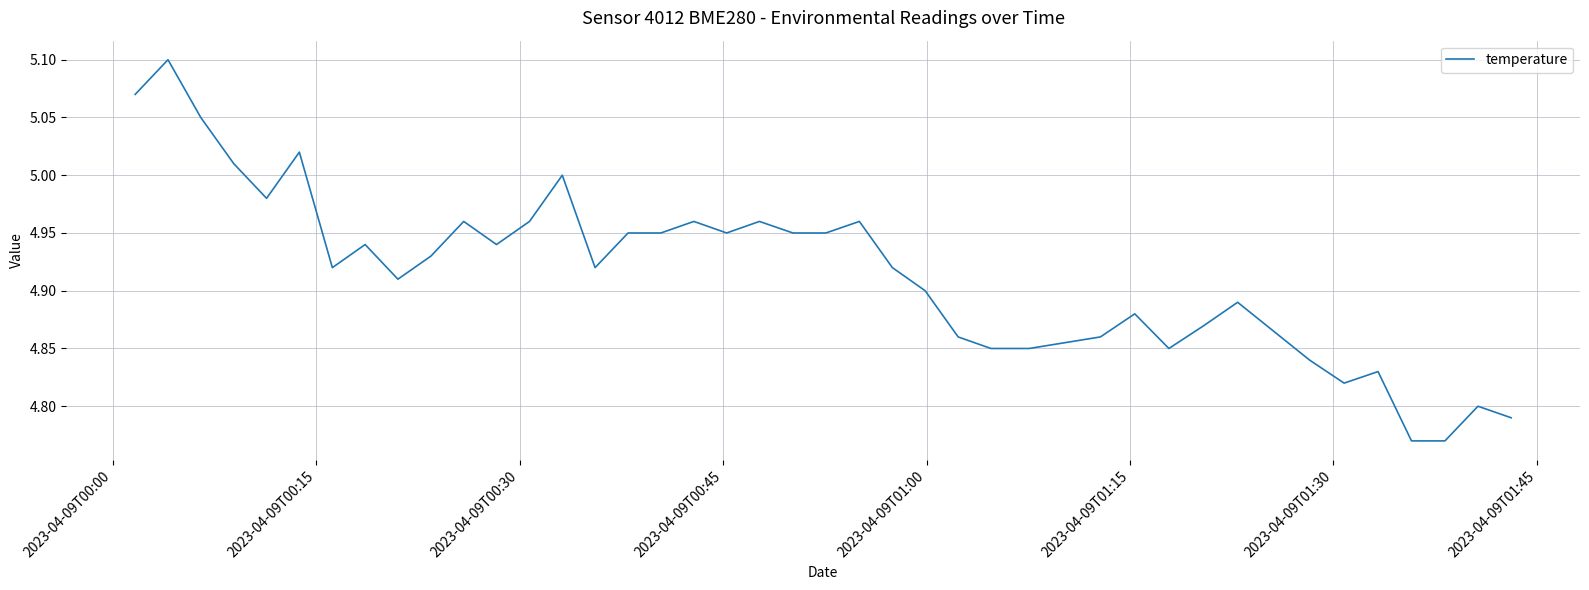

What is the difference between the maximum and minimum values?

0.3